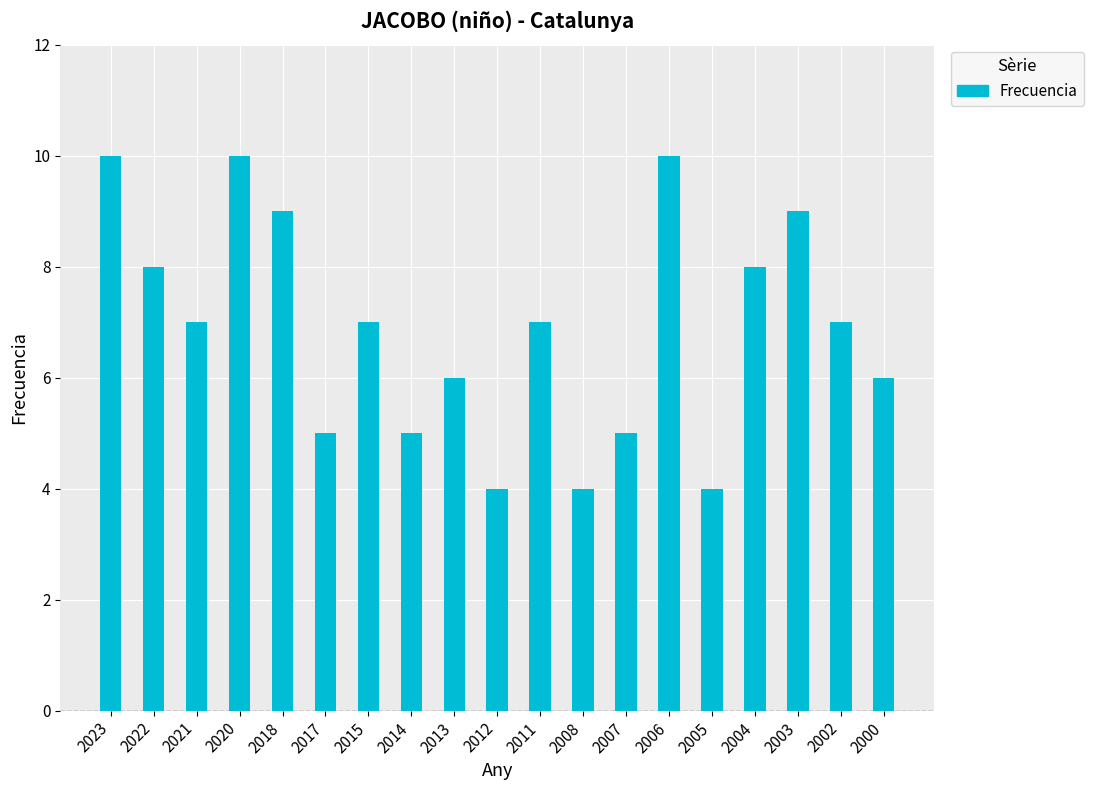

Approximately how many times larger is the value at 2006 compared to 2000?

1.7